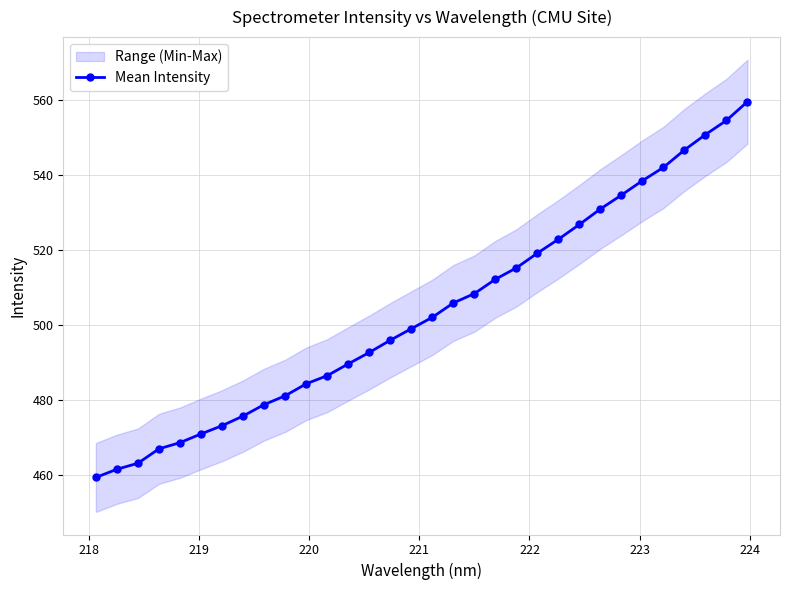

What is the value of the Mean Intensity point at the 3rd from the left?

463.1